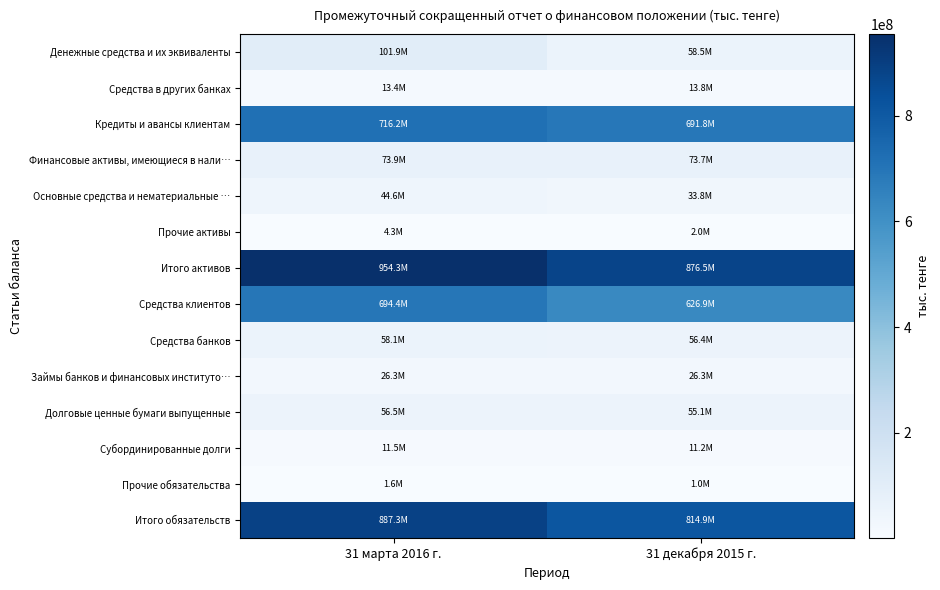

What is the greatest value displayed?

954288592